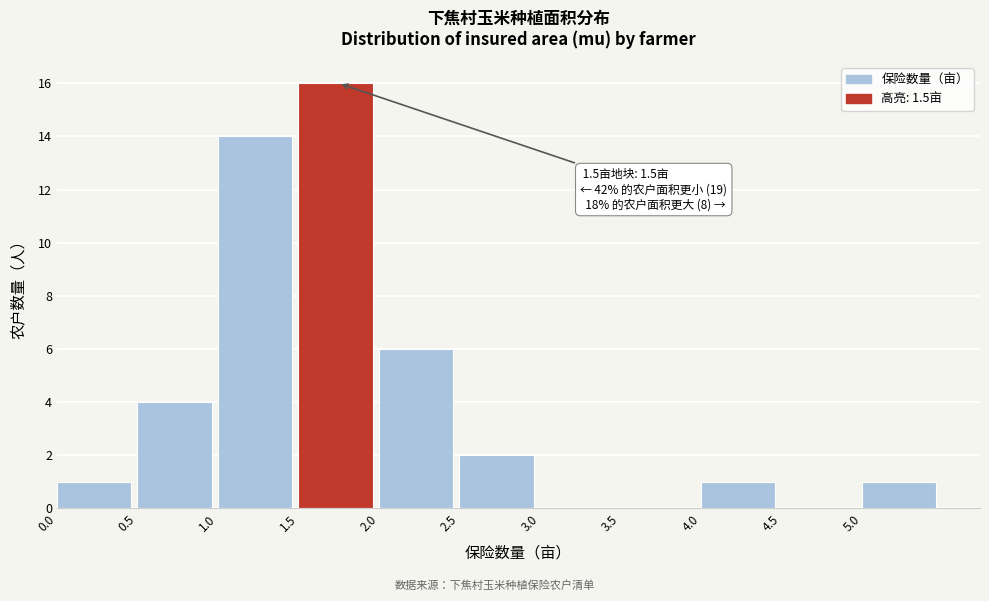

Over which range of the x-axis is the bar tallest?

1.5 to 2.0